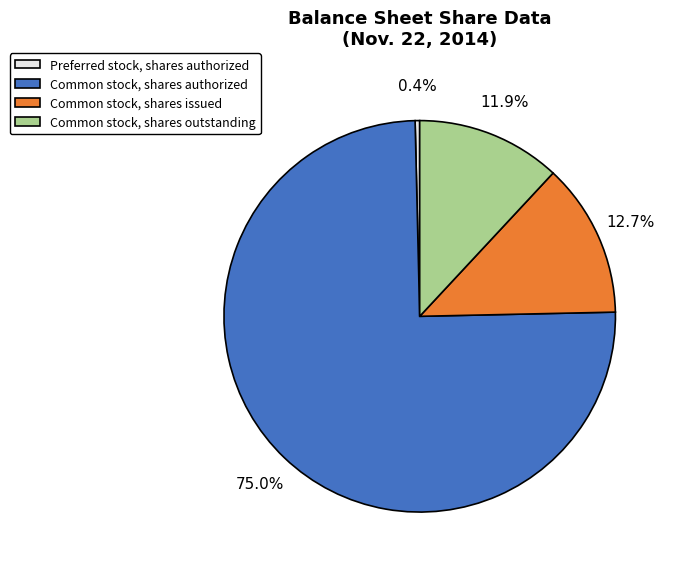

The Common stock, shares outstanding slice represents 6% of the pie. True or false?

False